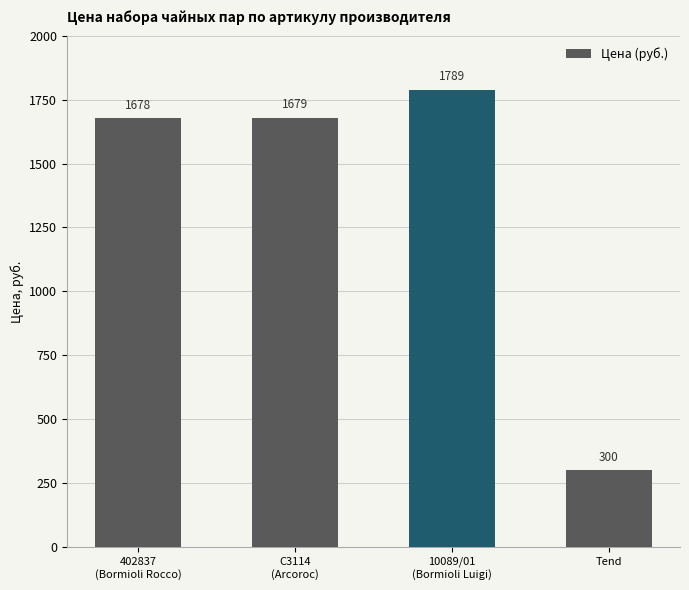

What is the difference between the maximum and minimum values?

1489